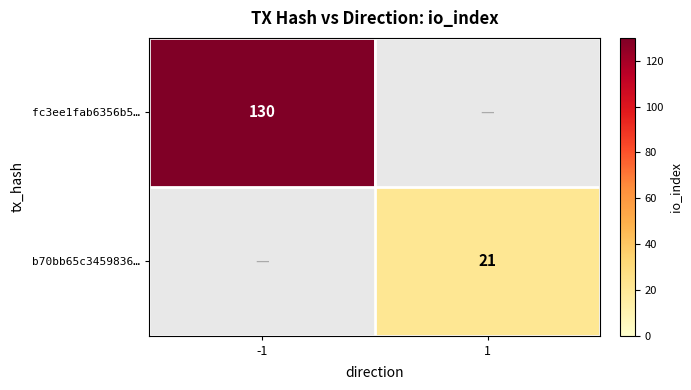

Which category has the lowest value across all series?

1